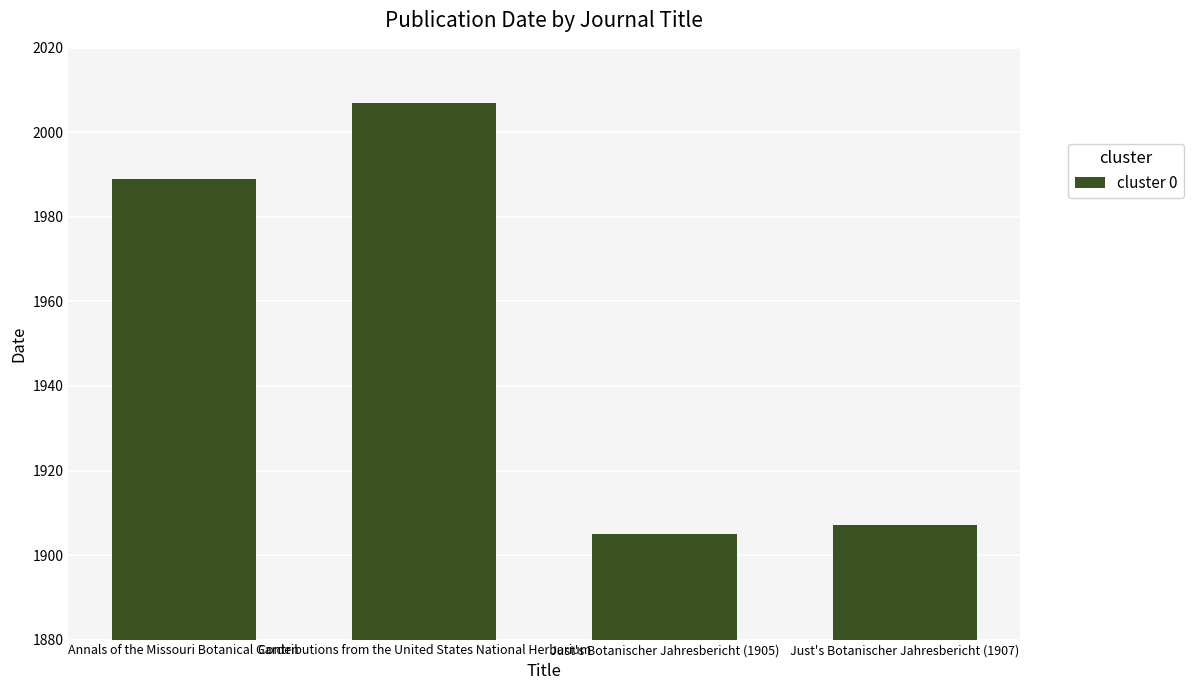

What is the smallest value displayed?

1905